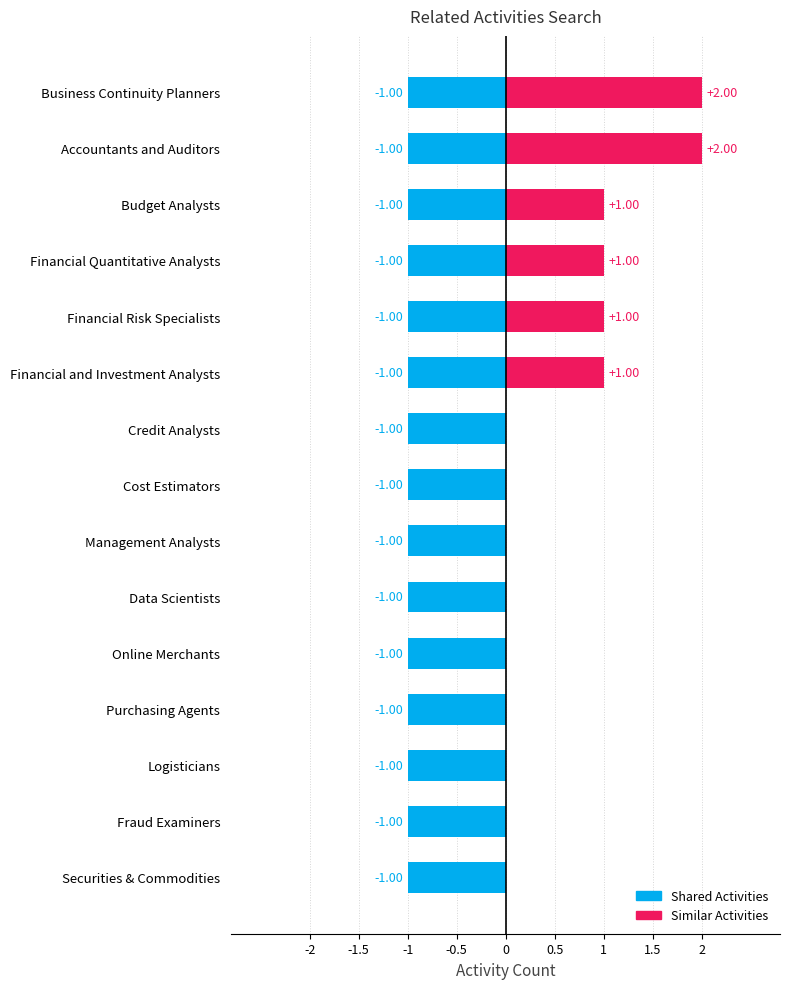

Rank the series by their maximum value, from lowest to highest.

Shared Activities, Similar Activities